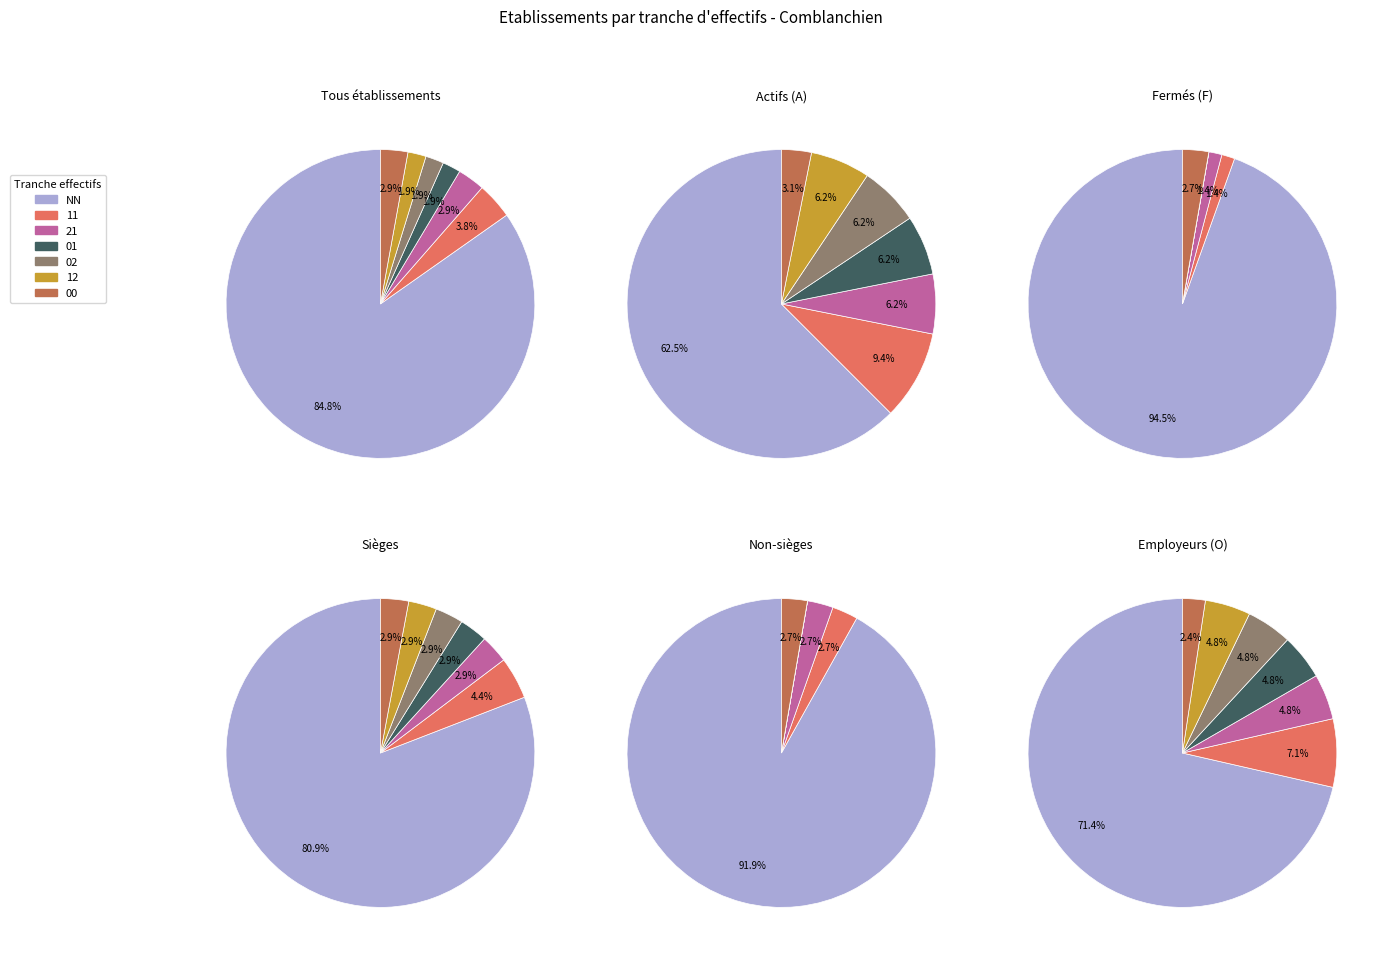

Is there a majority slice in this chart?

Yes